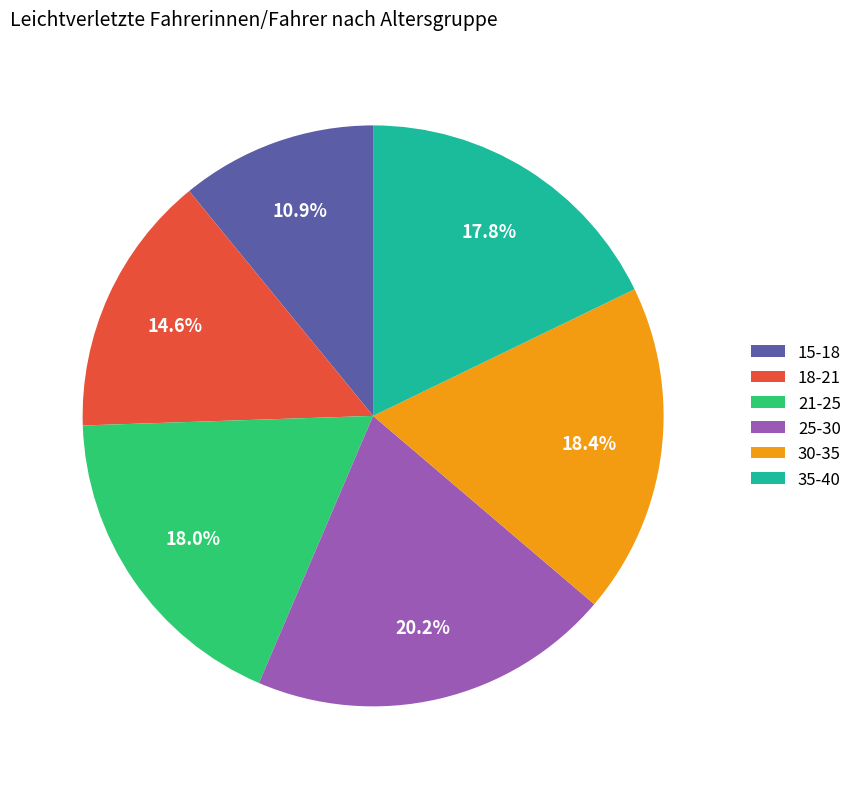

The 25-30 slice represents 20% of the pie. True or false?

True